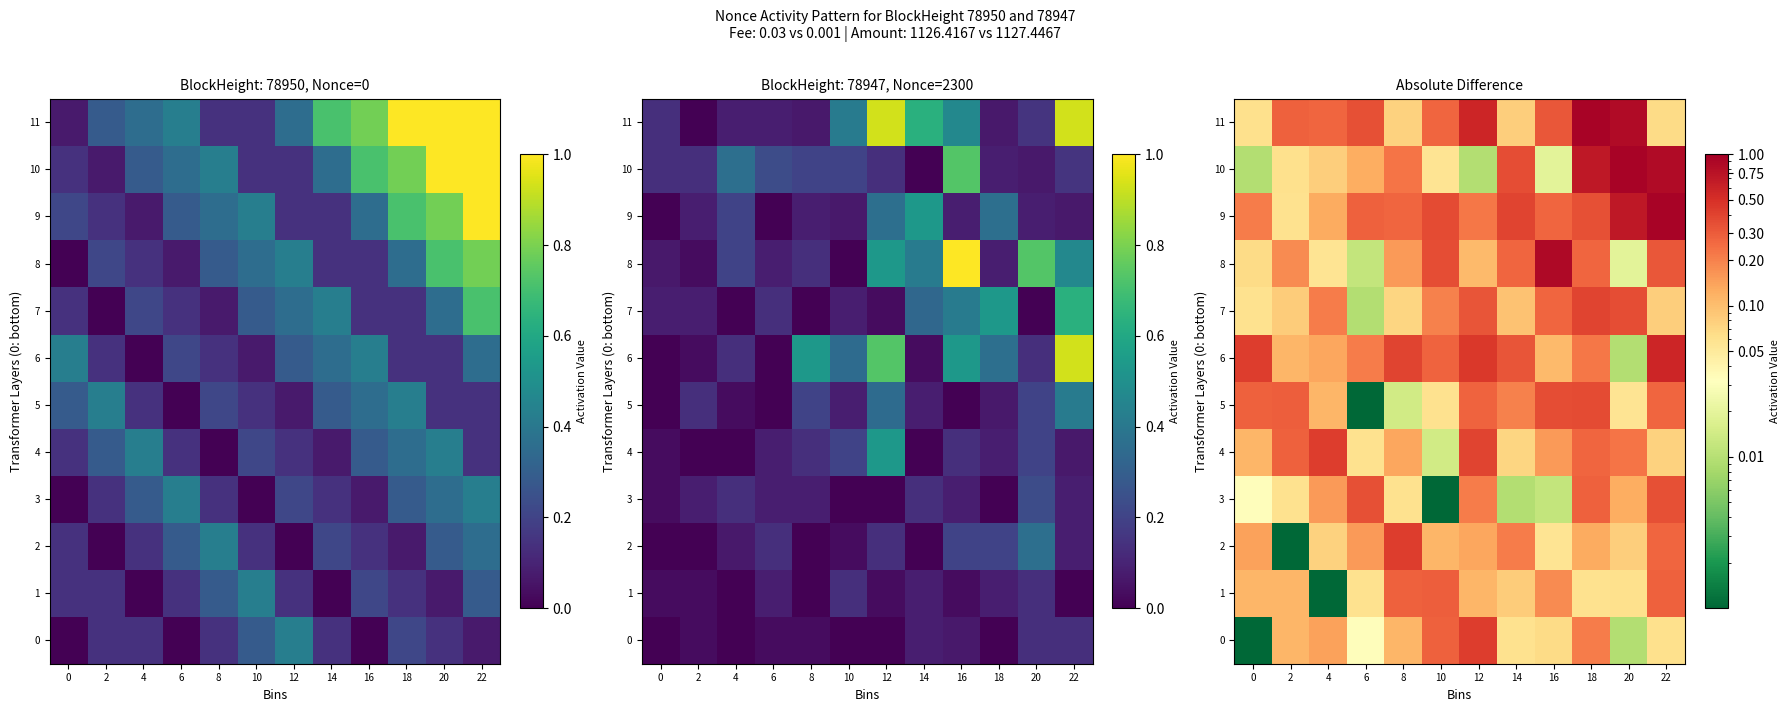

Rank the series by their maximum value, from highest to lowest.

9, 10, 11, 8, 6, 0, 2, 4, 7, 5, 3, 1